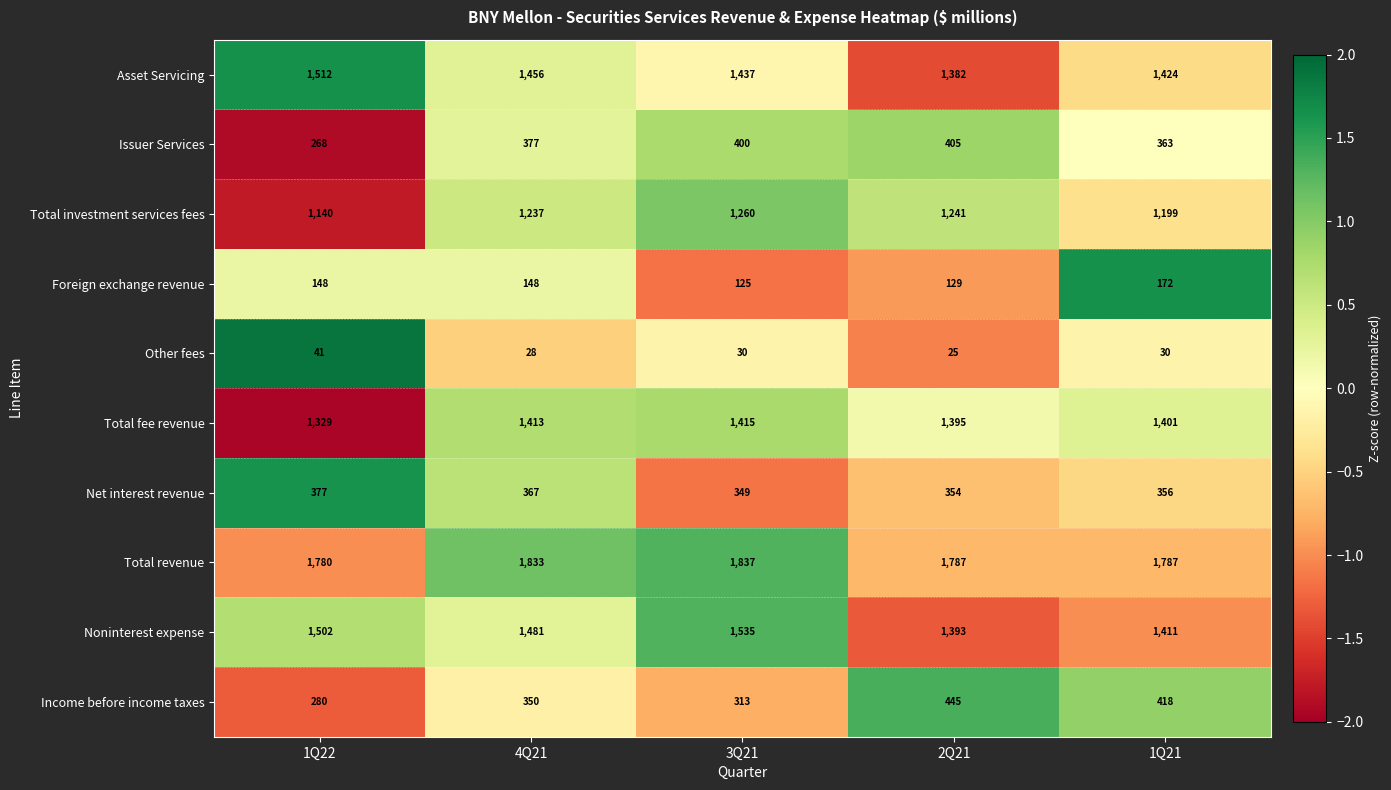

How many Income before income taxes values are between 313 and 418?

3